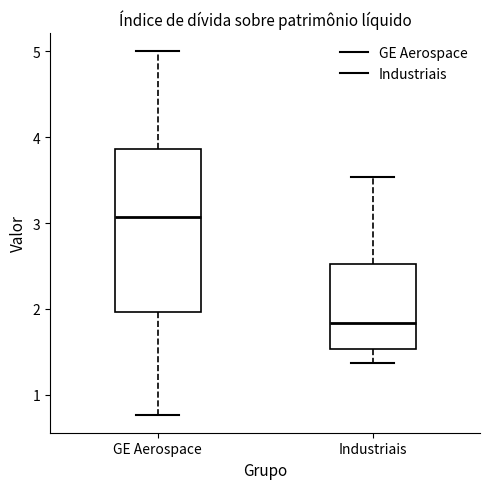

Where is the lower edge of the box for GE Aerospace on the y-axis? The values are not printed on the chart, so give them approximately, as read against the axis.

2.0